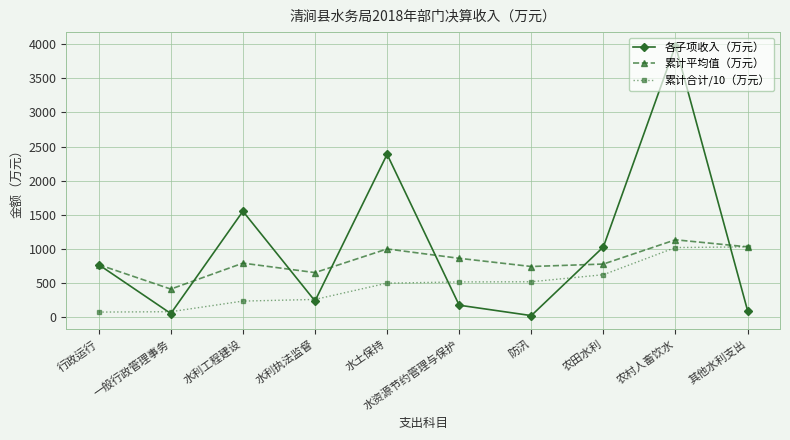

What is the label of the 1st point from the left?

行政运行